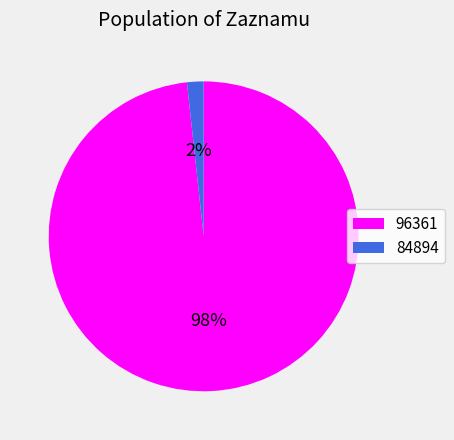

The 84894 slice represents 8% of the pie. True or false?

False